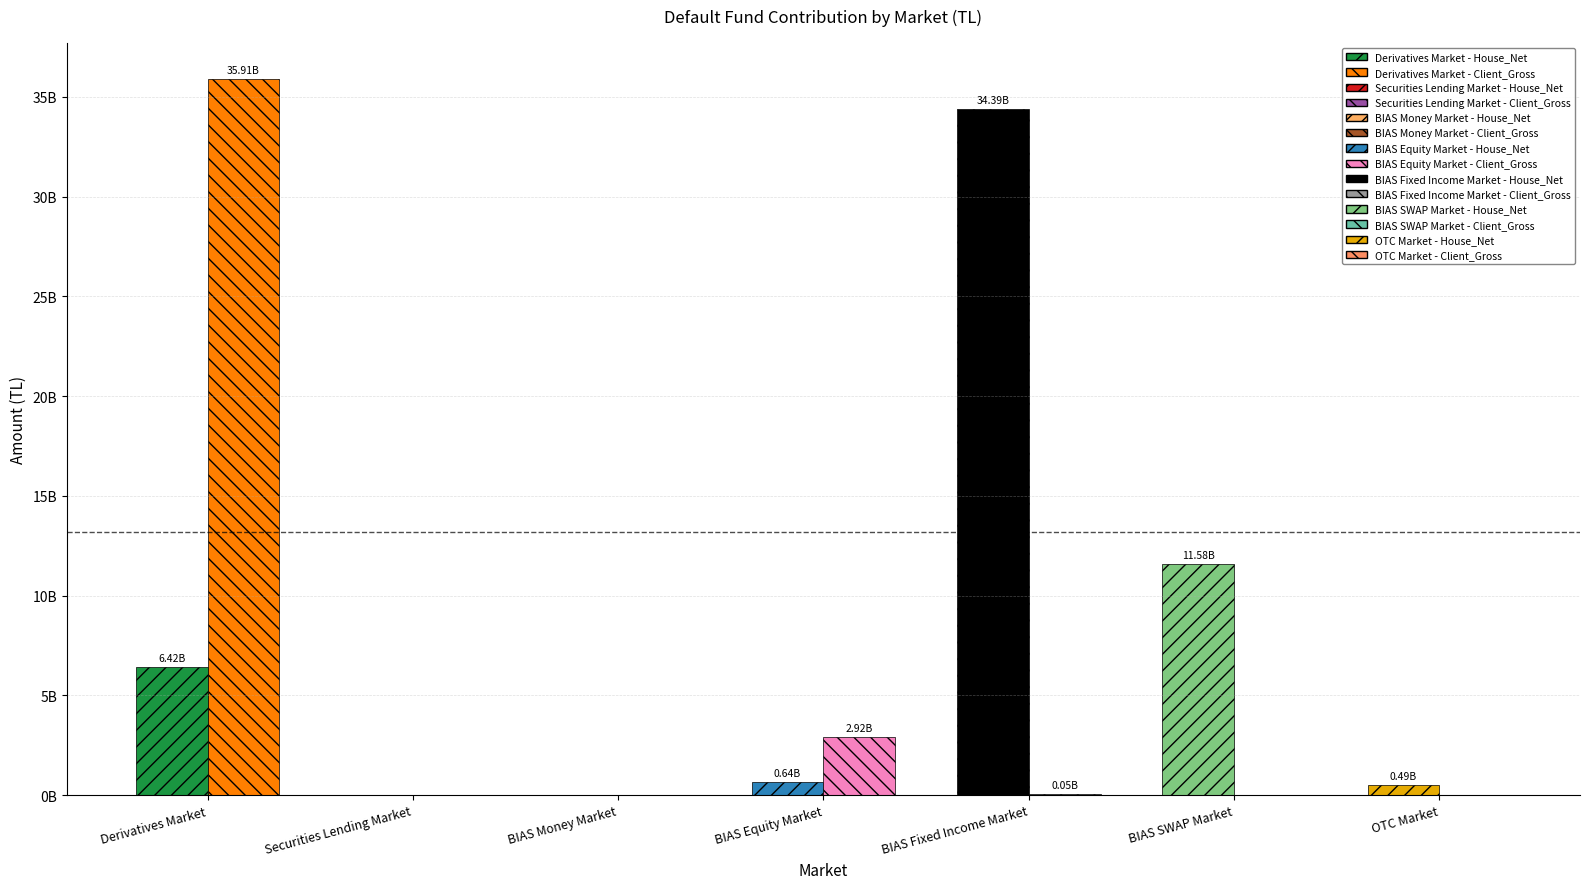

True or false: House_Net has a value of 849795518.9 at OTC Market.

False